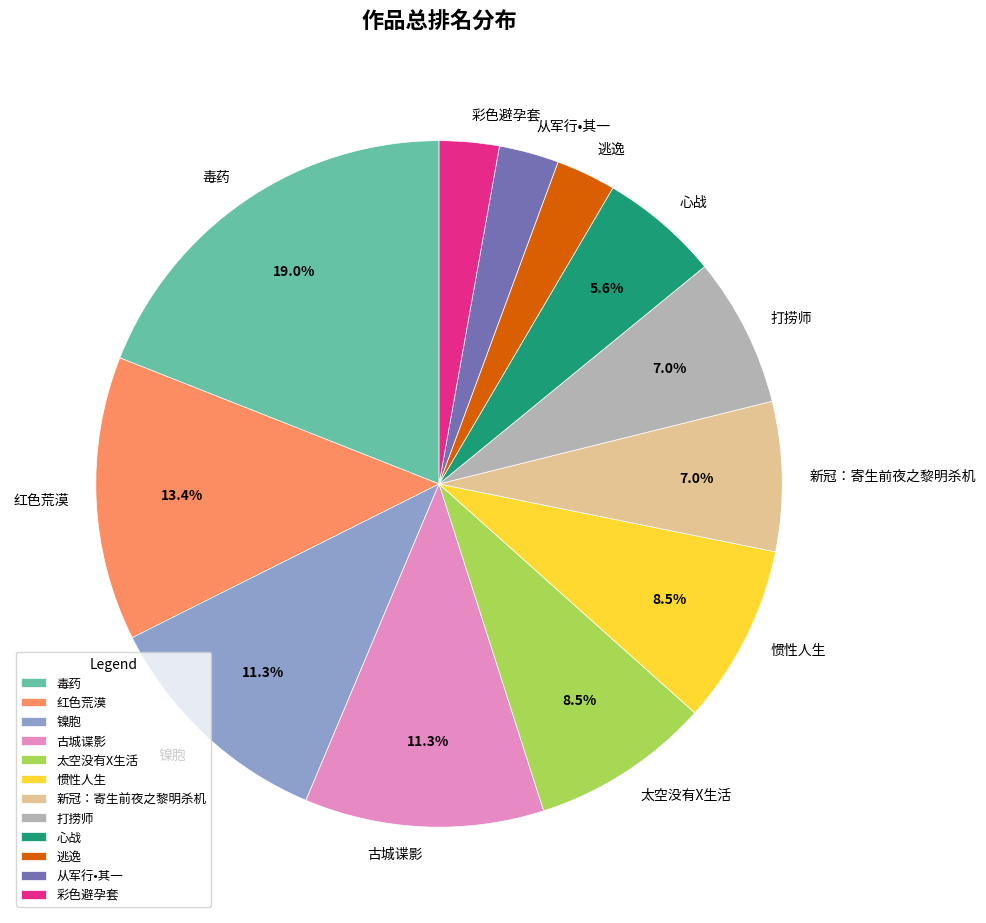

True or false: 从军行•其一 accounts for 11% of the total.

False